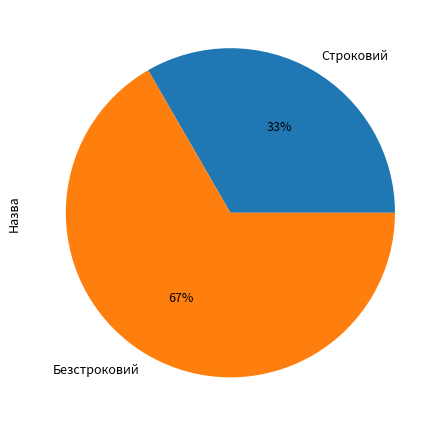

Does any single category account for the majority?

Yes